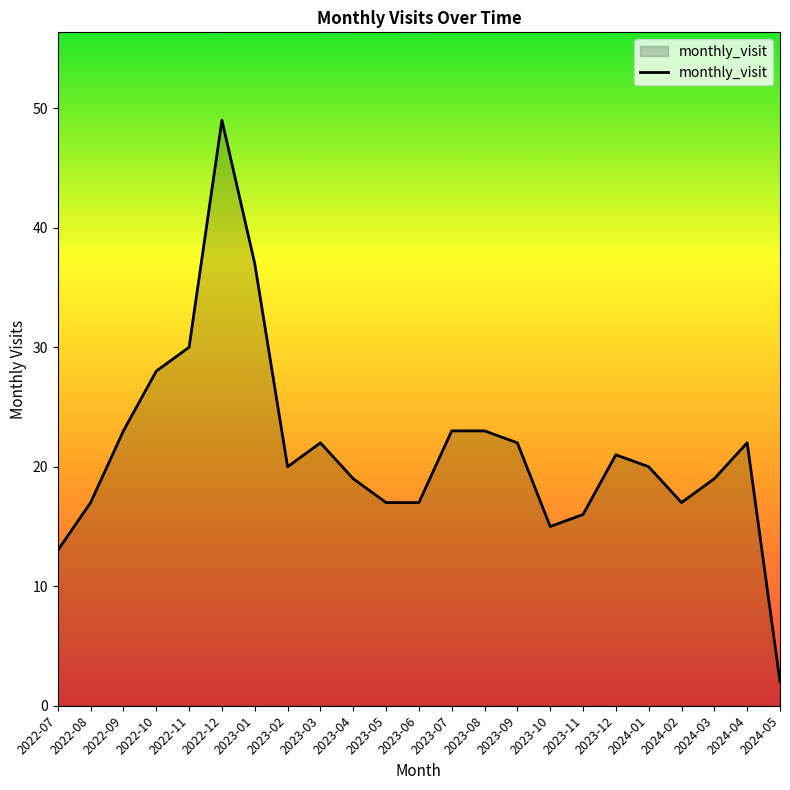

Approximately how many times larger is the value at 2023-05 compared to 2023-10?

1.1